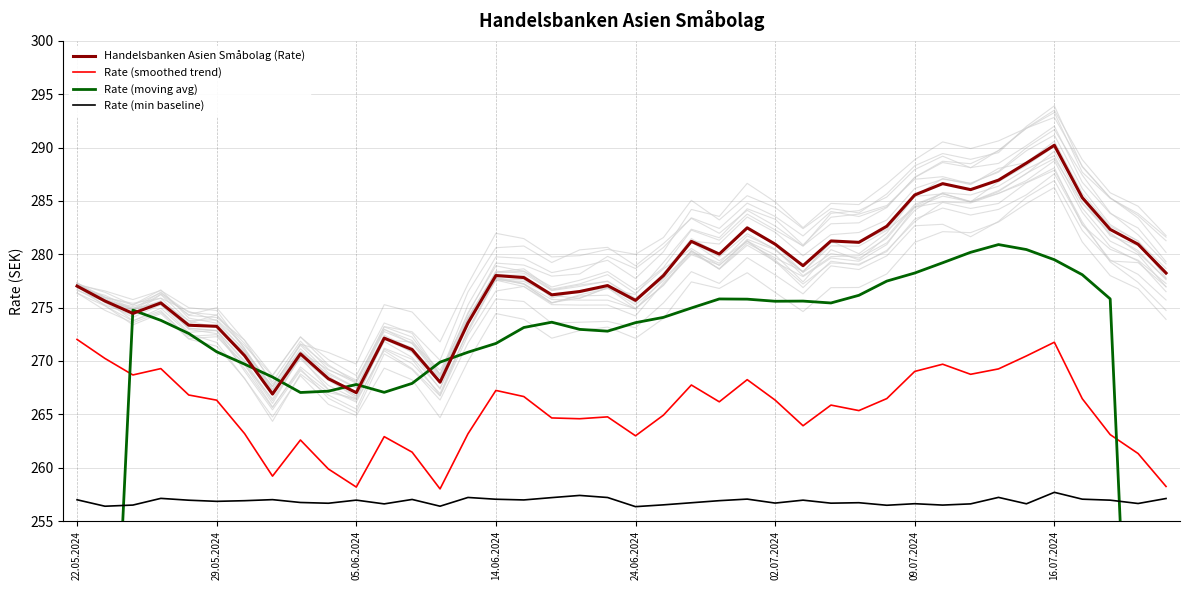

What is the average value of the Rate (min baseline) series?

256.9